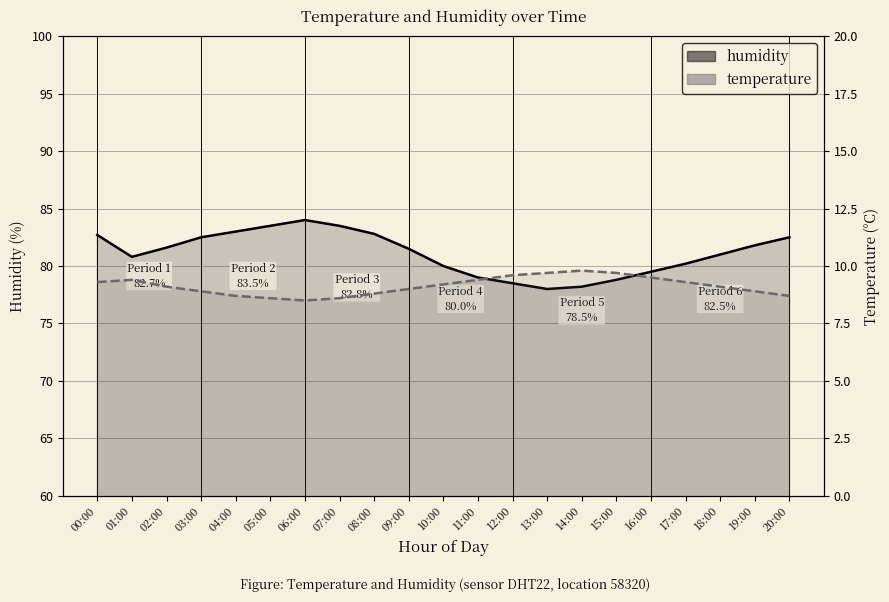

True or false: humidity has a value of 46.8 at 10:00.

False